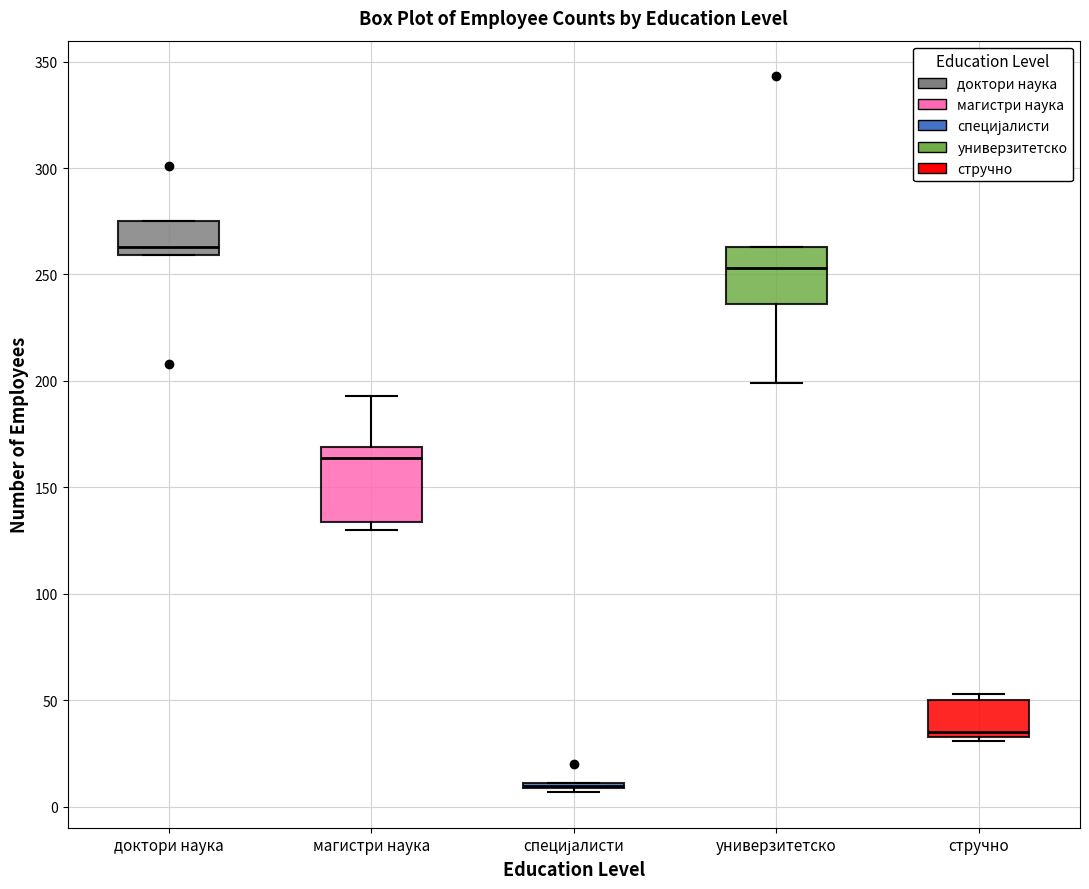

Which box is the tallest, from its lower edge to its upper edge?

магистри наука